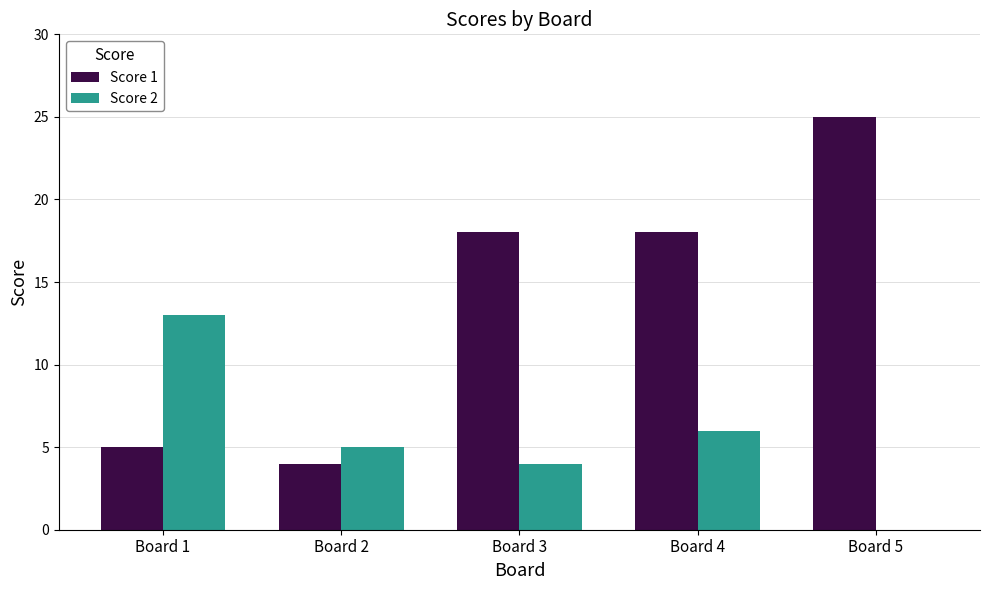

What is the sum of all Score 1 values?

70